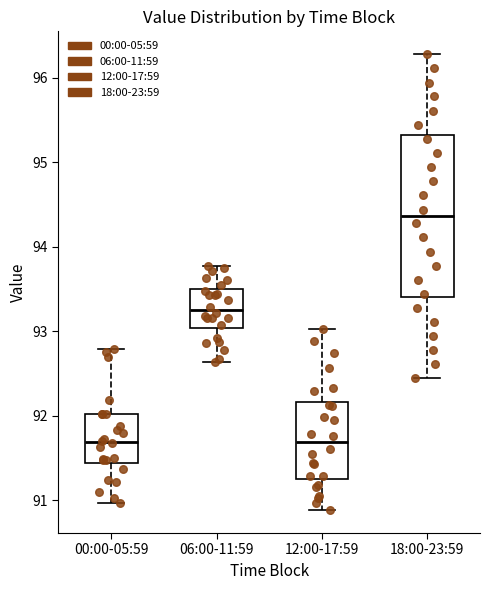

Where does the upper whisker of the box for 18:00-23:59 end on the y-axis? The values are not printed on the chart, so give them approximately, as read against the axis.

96.3